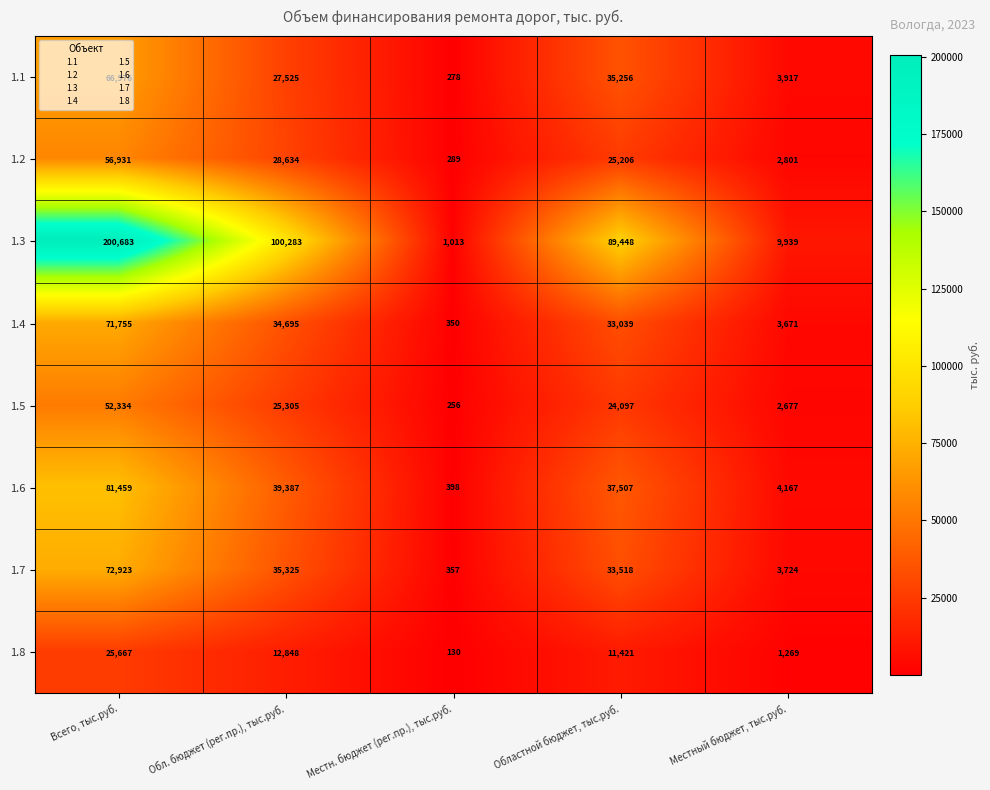

Which label corresponds to the smallest value in the chart?

Местн. бюджет (рег.пр.), тыс.руб.